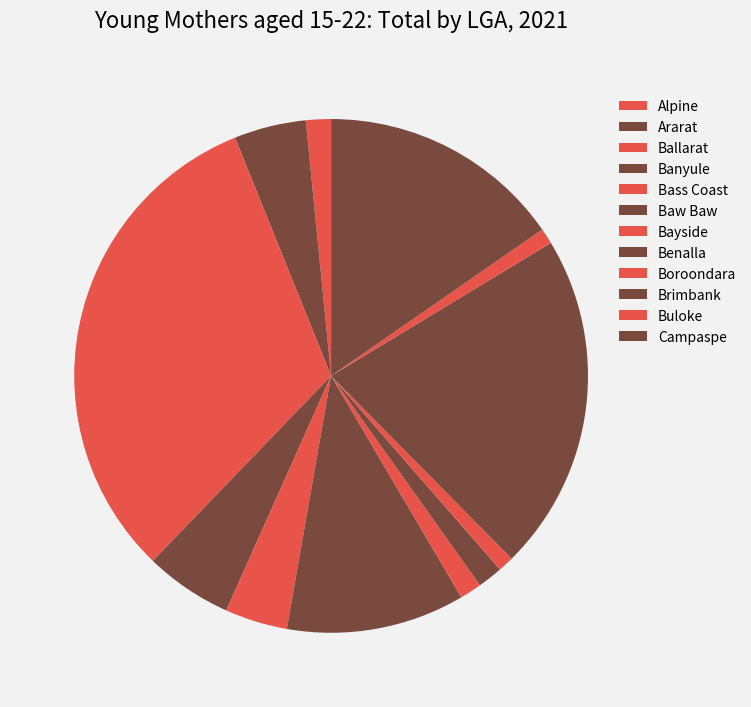

Count the number of slices in the pie.

12